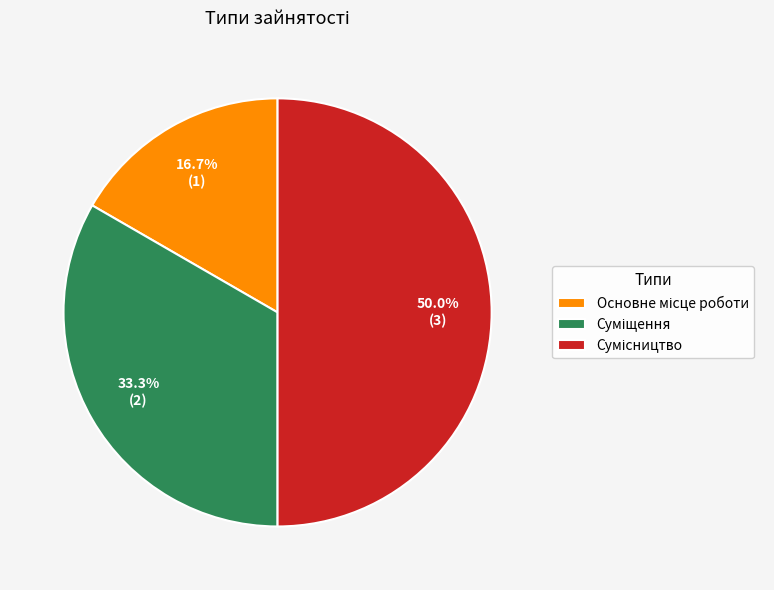

To the nearest percent, what is the combined percentage of Основне місце роботи and Сумісництво?

67%